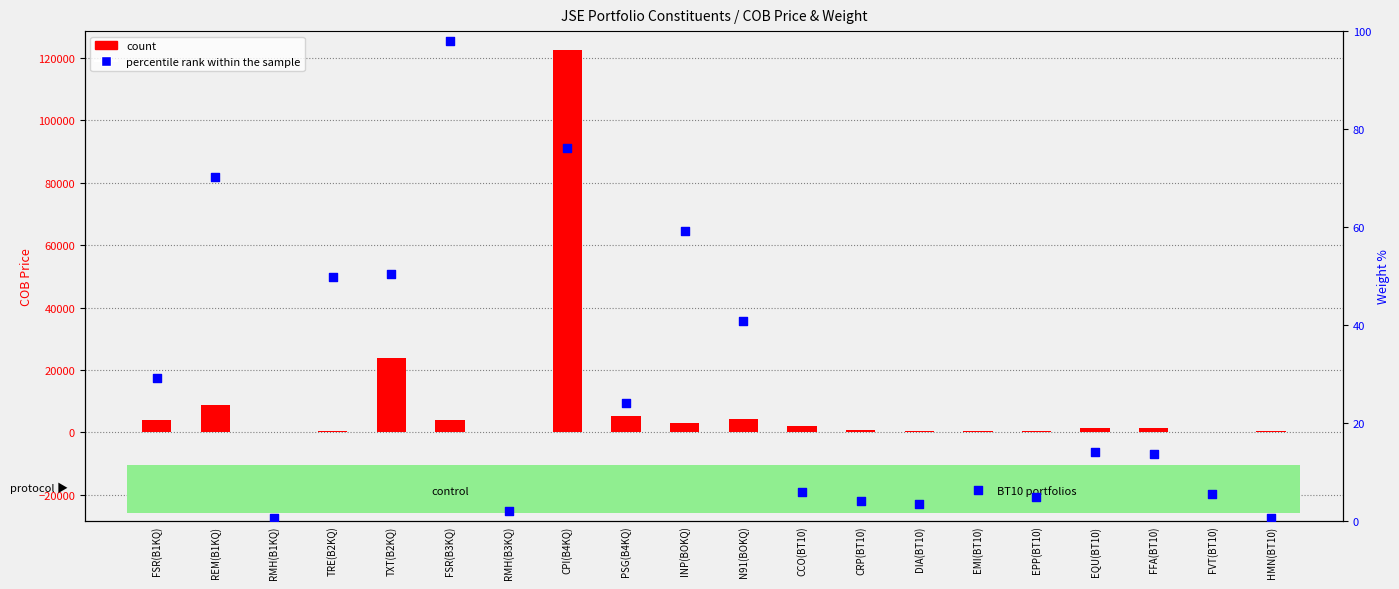

What are all the series names shown in the legend?

count, percentile rank within the sample